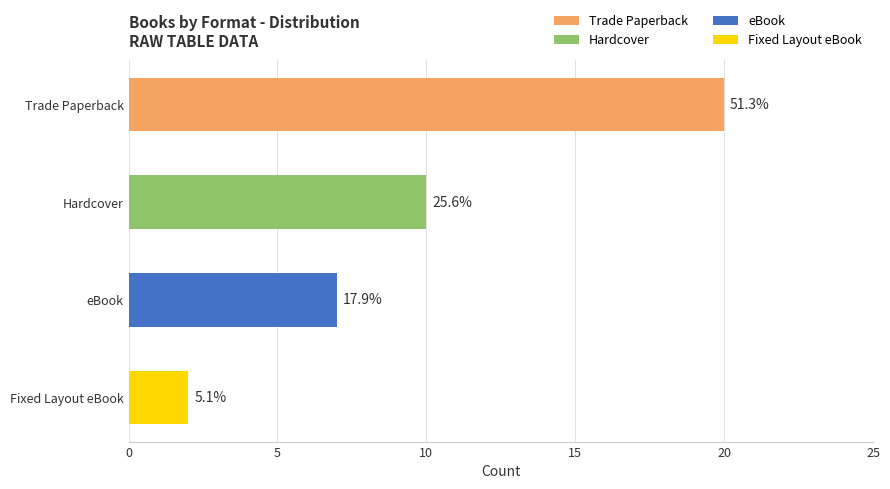

How many bars are there in total?

4